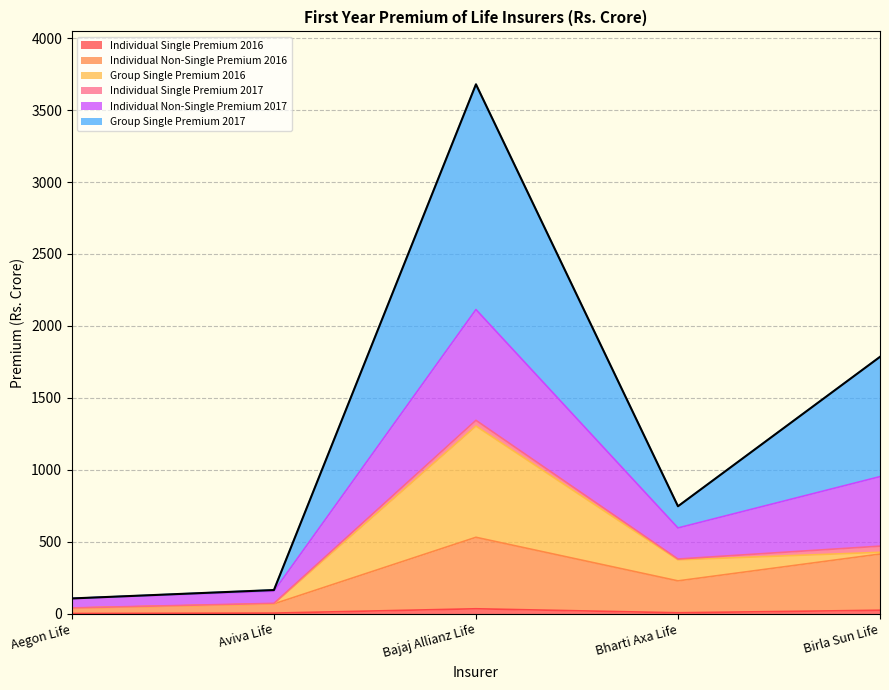

True or false: Individual Non-Single Premium 2017 and Group Single Premium 2017 intersect in this chart.

False